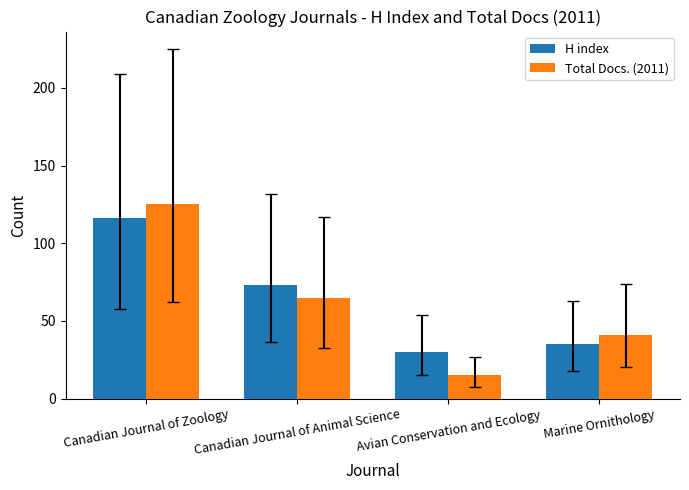

Rank the series by their maximum value, from lowest to highest.

H index, Total Docs. (2011)